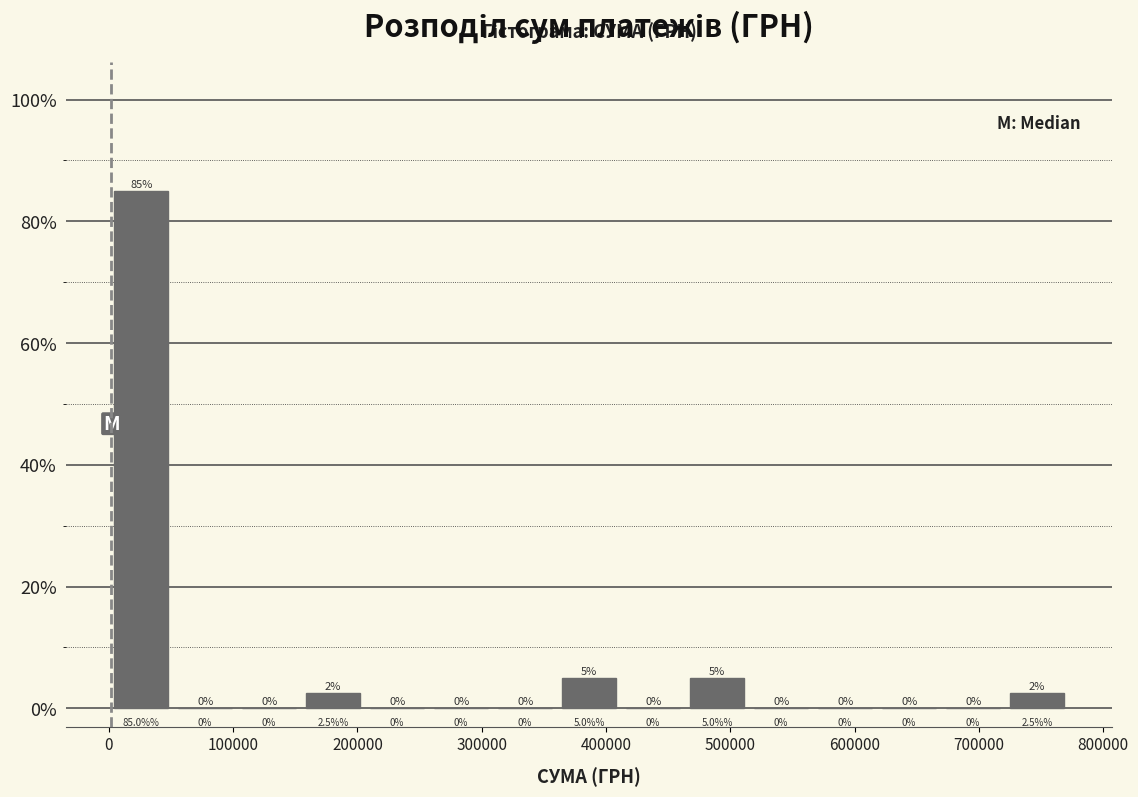

Over which range of the x-axis is the bar tallest?

0 to 50000